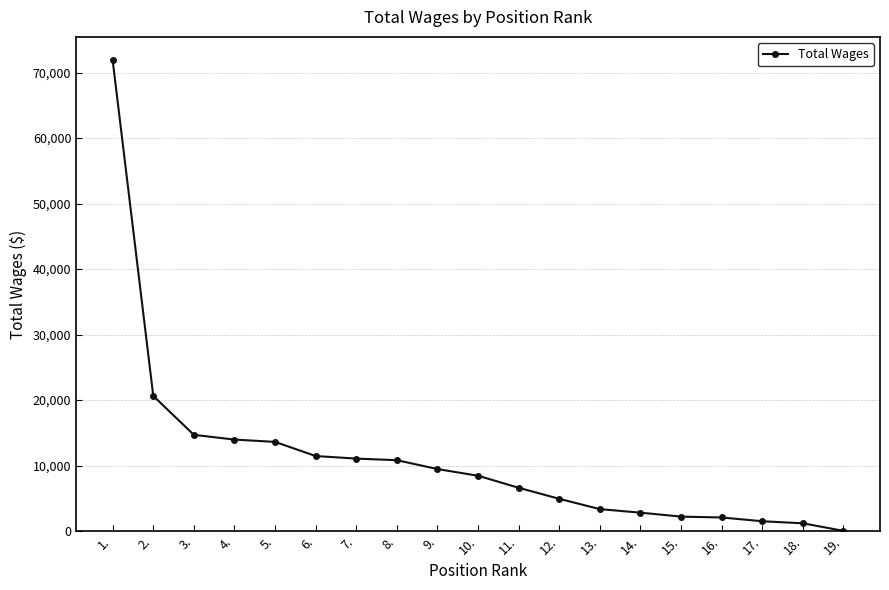

What is the difference between the second highest and second lowest values?

19446